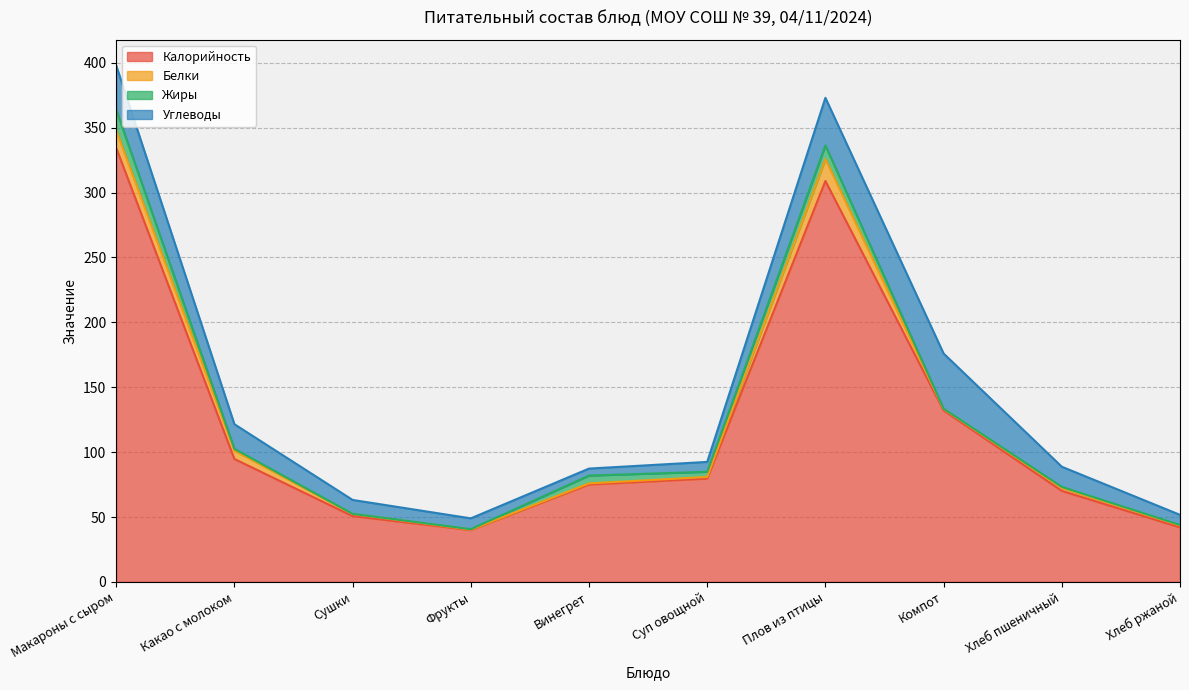

In Белки, how many points are lower than both neighbors (excluding endpoints)?

2